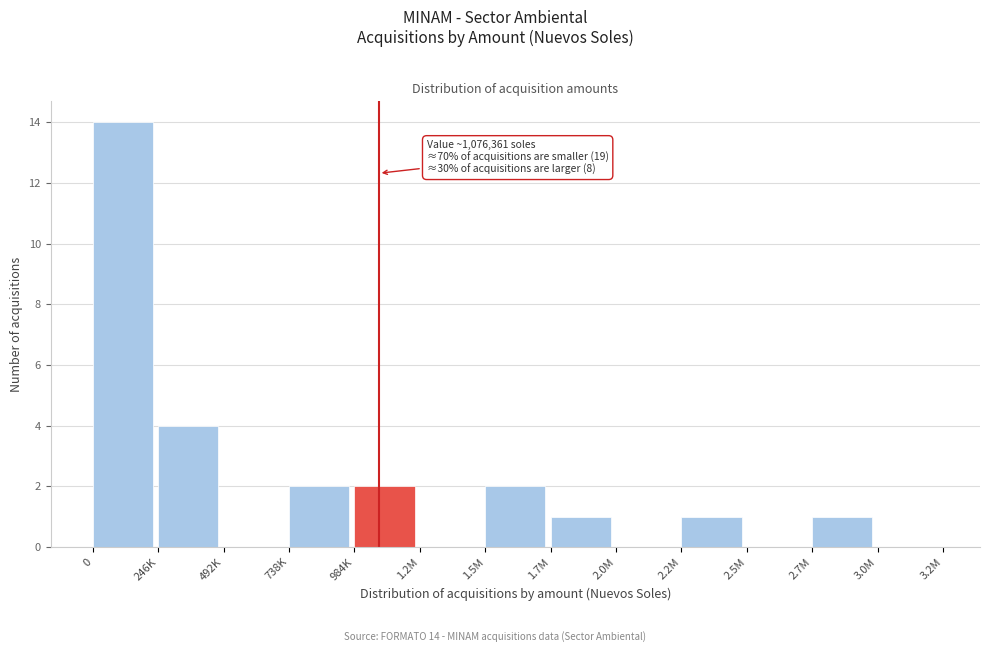

Reading left to right, what are all the values shown in this chart?

0=14	246K=4	492K=0	738K=2	984K=2	1.2M=0	1.5M=2	1.7M=1	2.0M=0	2.2M=1	2.5M=0	2.7M=1	3.0M=0